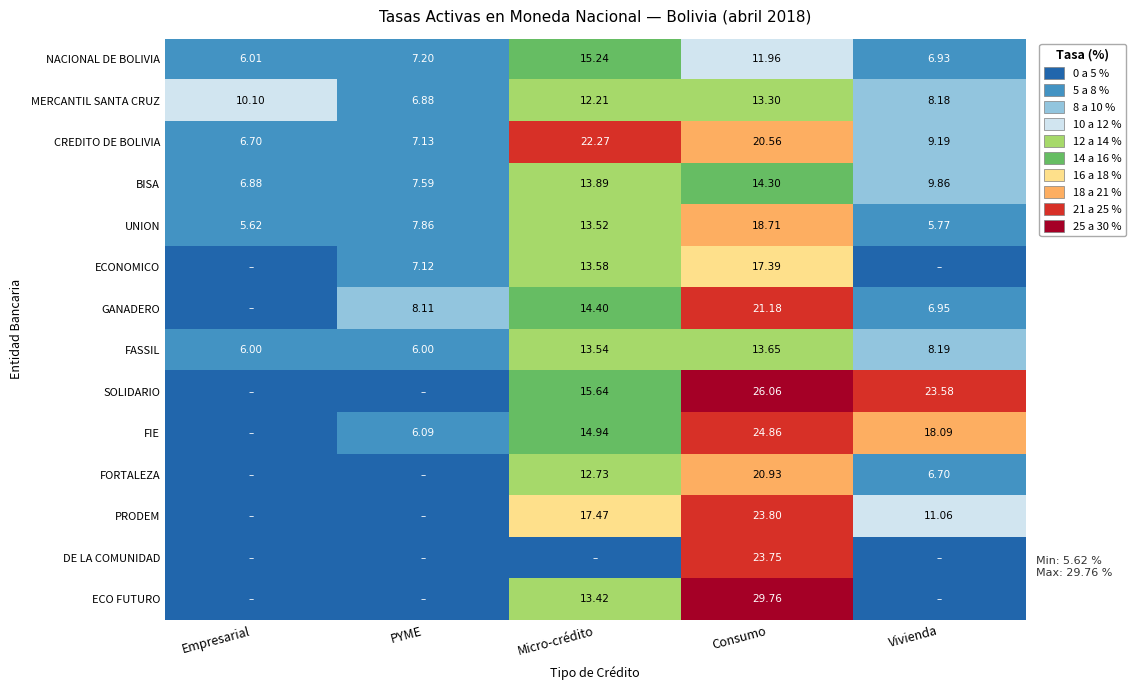

The CREDITO DE BOLIVIA series shows 3.0 at Vivienda. True or false?

False